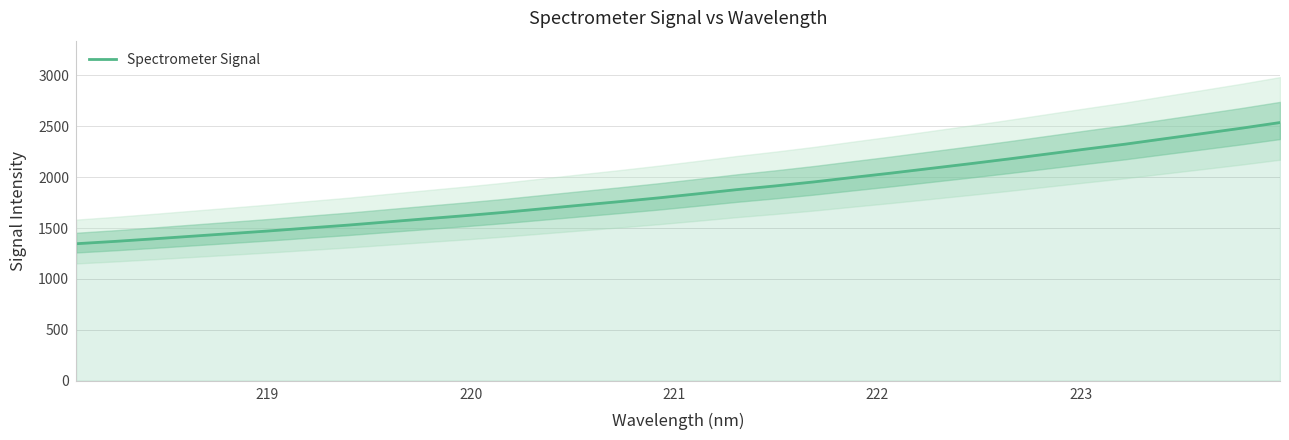

What is the value of the 21st point from the left?

1998.1